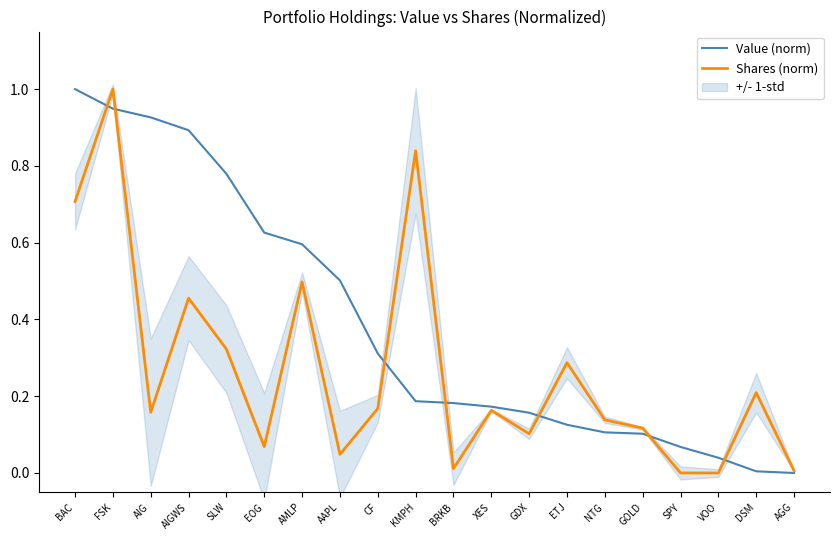

Between which two adjacent categories do Value (norm) and Shares (norm) first intersect?

BAC and FSK